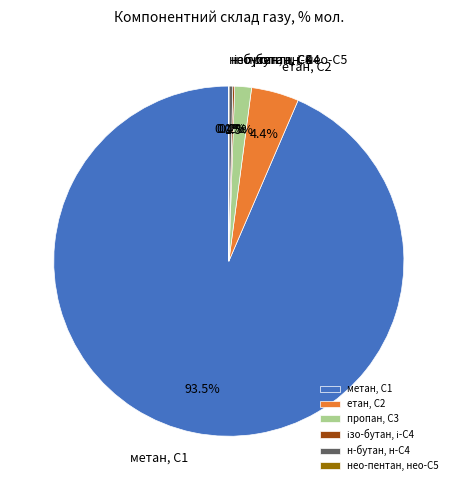

What is the majority slice?

метан, С1